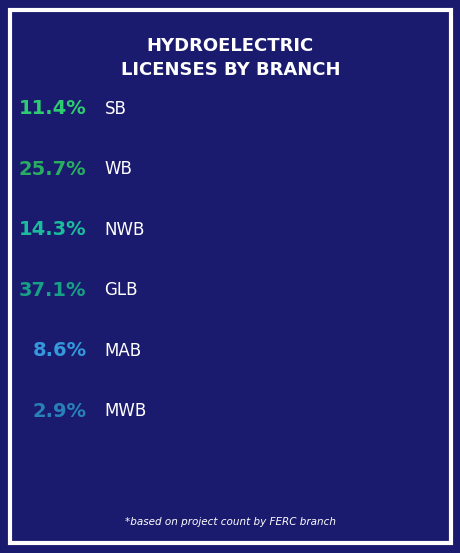

How many slices are in this pie chart?

6